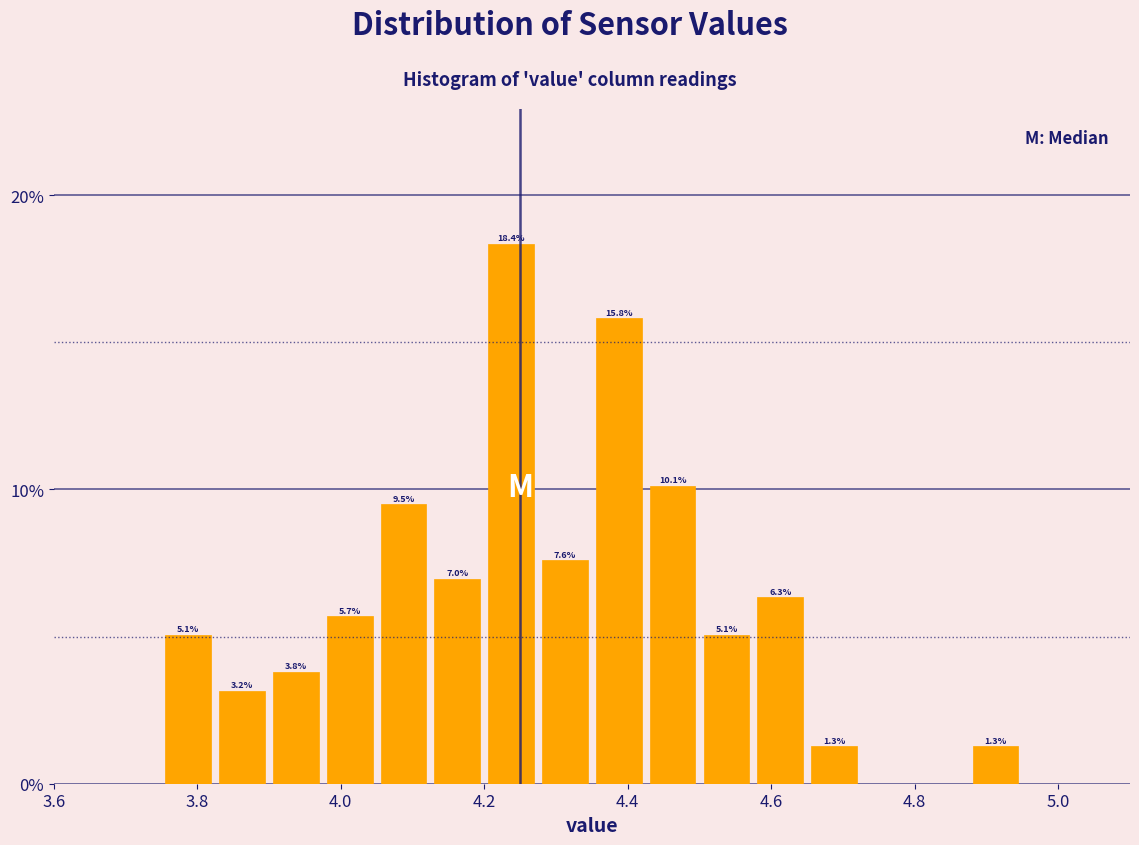

Around what value on the x-axis is the tallest bar? Give the approximate position of its centre, as read against the axis.

4.24